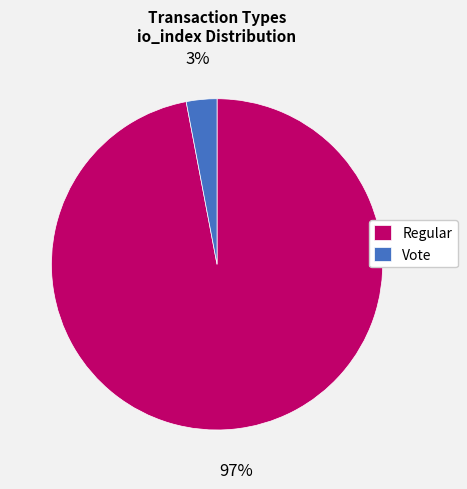

What percentage is the Regular slice, to the nearest percent?

97%